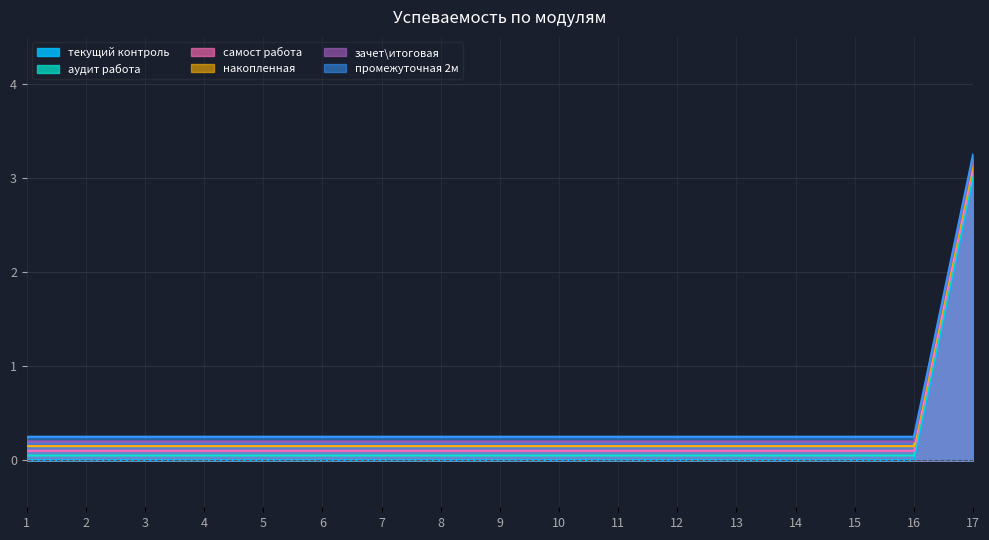

Reading left to right, list all the values displayed in this chart.

текущий контроль: 0.0	0.0	0.0	0.0	0.0	0.0	0.0	0.0	0.0	0.0	0.0	0.0	0.0	0.0	0.0	0.0	3.0
аудит работа: 0.1	0.1	0.1	0.1	0.1	0.1	0.1	0.1	0.1	0.1	0.1	0.1	0.1	0.1	0.1	0.1	3.0
самост работа: 0.1	0.1	0.1	0.1	0.1	0.1	0.1	0.1	0.1	0.1	0.1	0.1	0.1	0.1	0.1	0.1	3.1
накопленная: 0.2	0.2	0.2	0.2	0.2	0.2	0.2	0.2	0.2	0.2	0.2	0.2	0.2	0.2	0.2	0.2	3.1
зачет\итоговая: 0.2	0.2	0.2	0.2	0.2	0.2	0.2	0.2	0.2	0.2	0.2	0.2	0.2	0.2	0.2	0.2	3.2
промежуточная 2м: 0.2	0.2	0.2	0.2	0.2	0.2	0.2	0.2	0.2	0.2	0.2	0.2	0.2	0.2	0.2	0.2	3.2